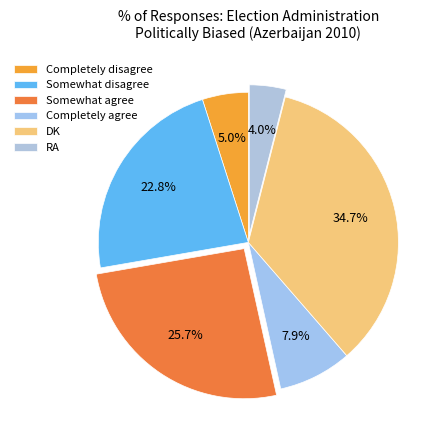

To the nearest percent, what is the difference between the largest and smallest slice percentages?

31%